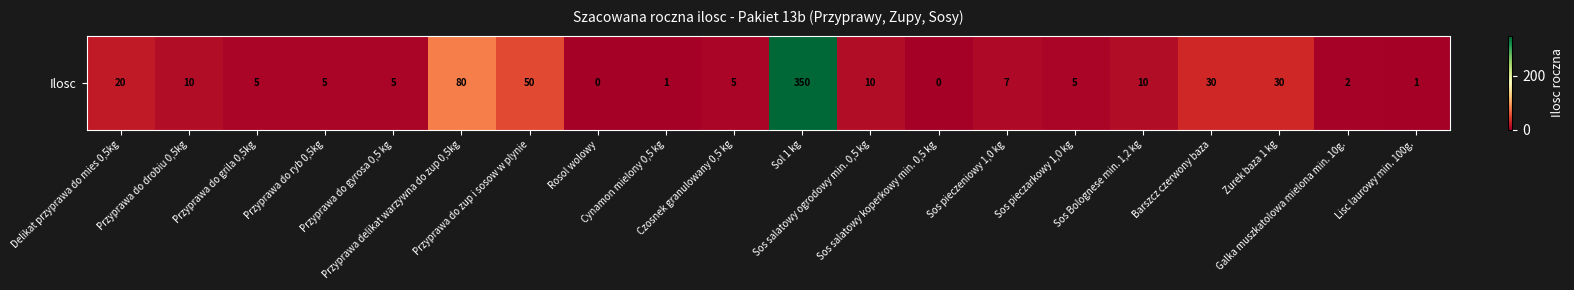

Rank the categories by value from highest to lowest.

Sol 1 kg, Przyprawa delikat warzywna do zup 0,5kg, Przyprawa do zup i sosow w plynie, Barszcz czerwony baza, Zurek baza 1 kg, Delikat przyprawa do mies 0,5kg, Przyprawa do drobiu 0,5kg, Sos salatowy ogrodowy min. 0,5 kg, Sos Bolognese min. 1,2 kg, Sos pieczeniowy 1,0 kg, Przyprawa do grila 0,5kg, Przyprawa do ryb 0,5kg, Przyprawa do gyrosa 0,5 kg, Czosnek granulowany 0,5 kg, Sos pieczarkowy 1,0 kg, Galka muszkatolowa mielona min. 10g., Cynamon mielony 0,5 kg, Lisc laurowy min. 100g., Rosol wolowy, Sos salatowy koperkowy min. 0,5 kg